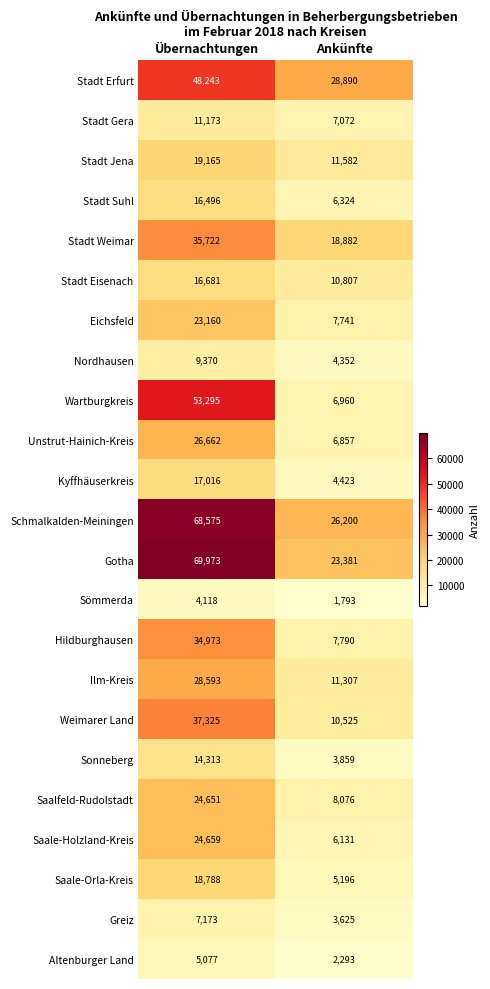

Which label corresponds to the smallest value in the chart?

Ankünfte